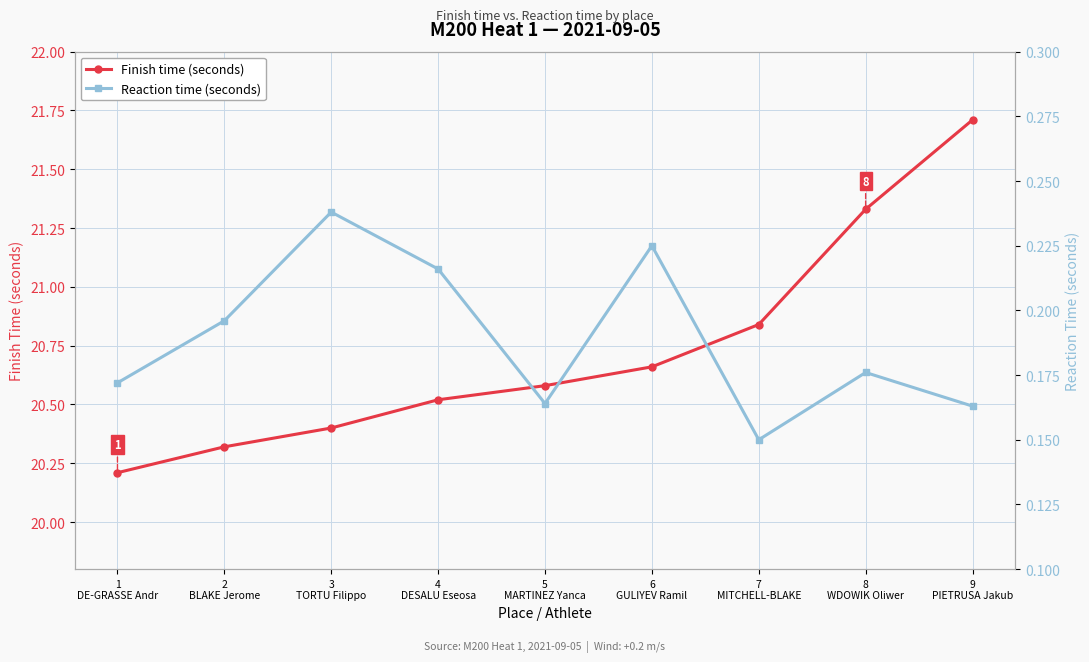

What is the difference between the second highest and second lowest values in the Reaction time (seconds) series?

0.1